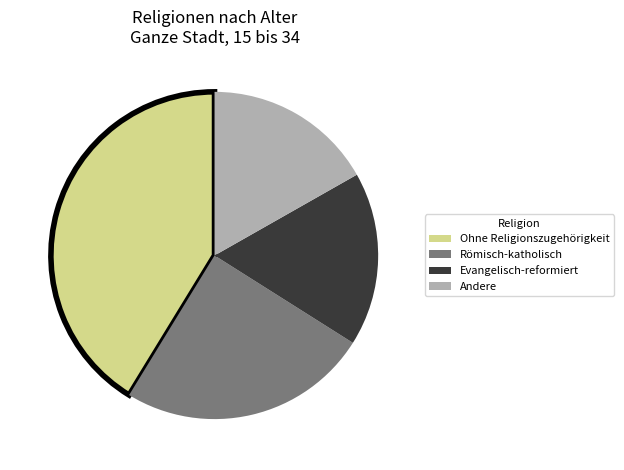

Combined, do Andere and Römisch-katholisch account for over 50%?

No